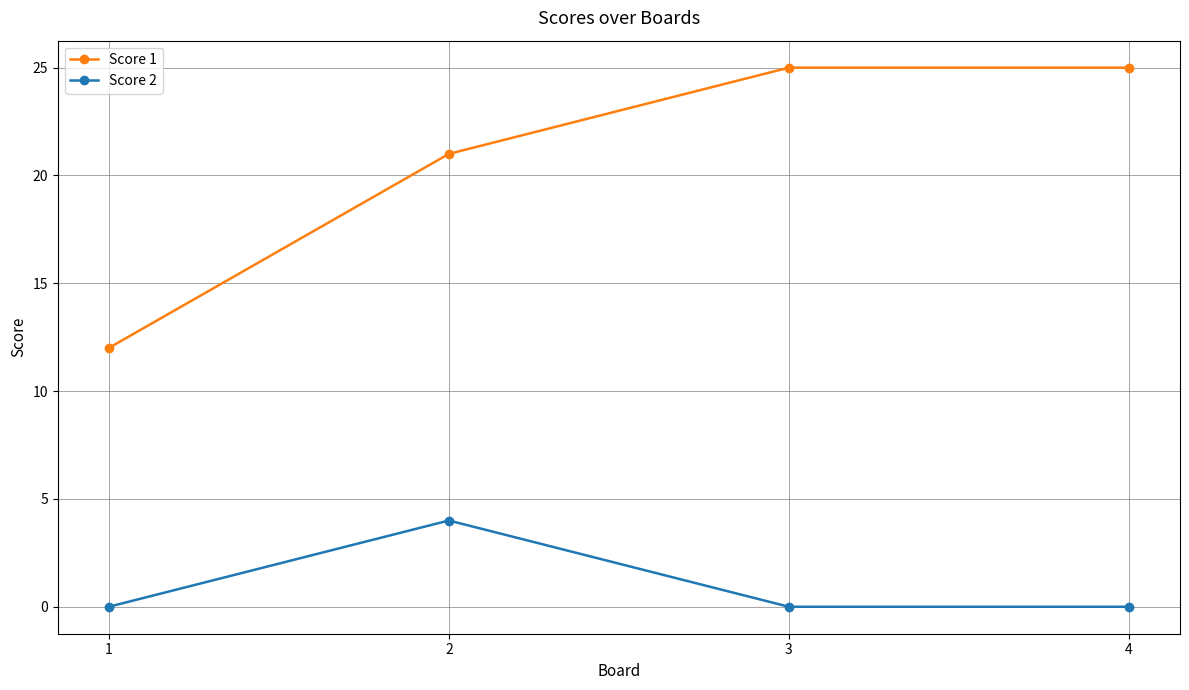

What is the total value across all series at 4?

25